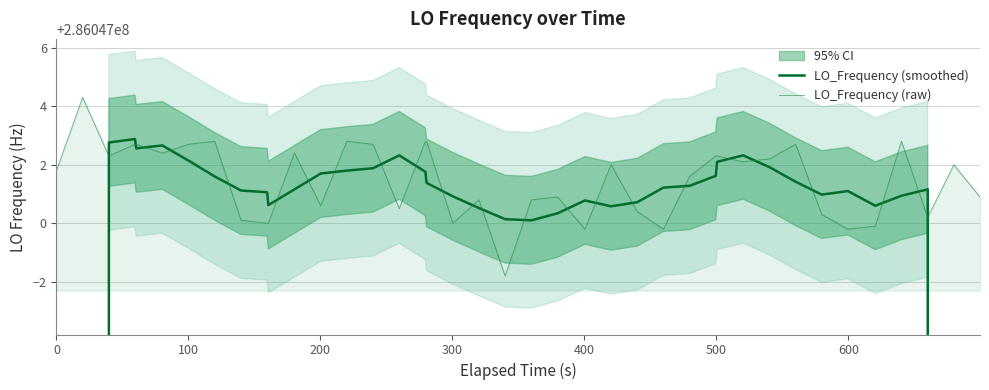

In LO_Frequency (smoothed), how many points are lower than both neighbors (excluding endpoints)?

6